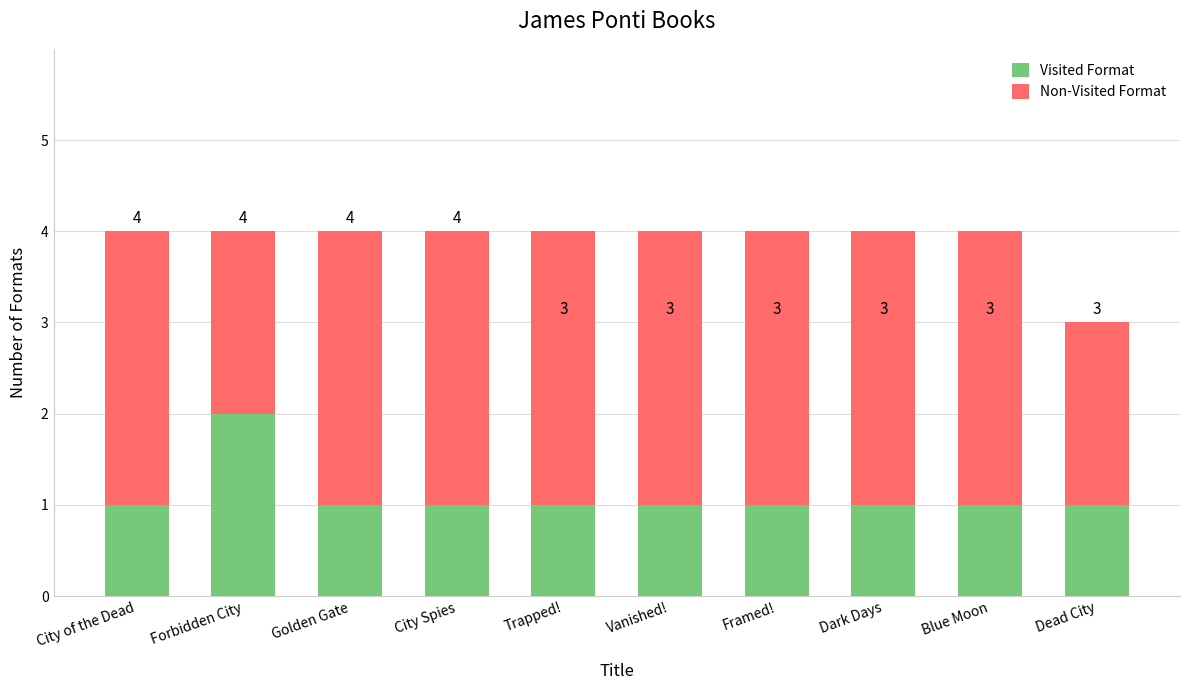

How many data points does each series have?

10